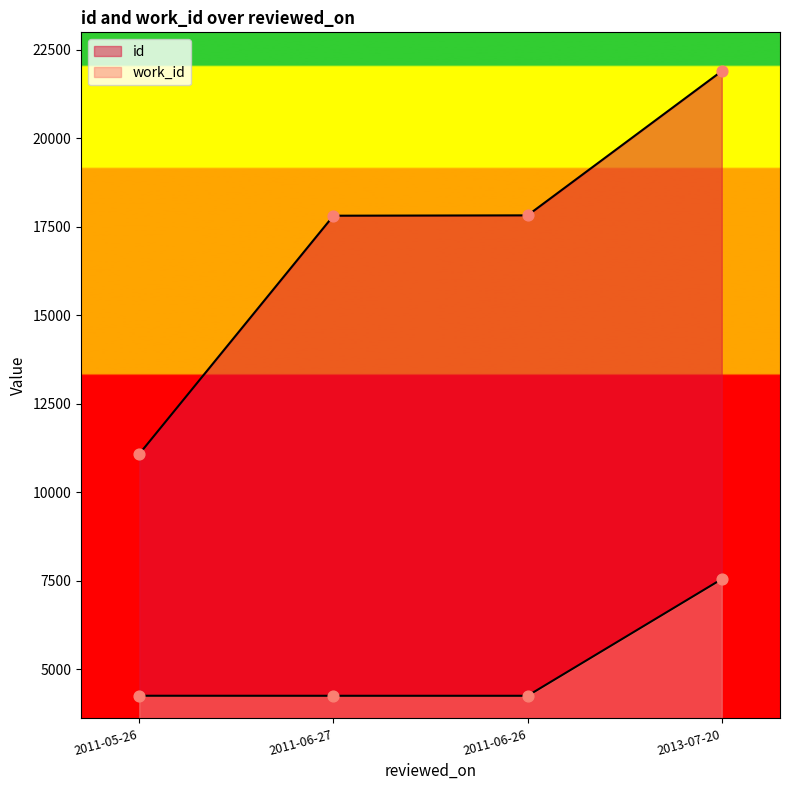

What is the total value across all series at 2011-06-26?

22076